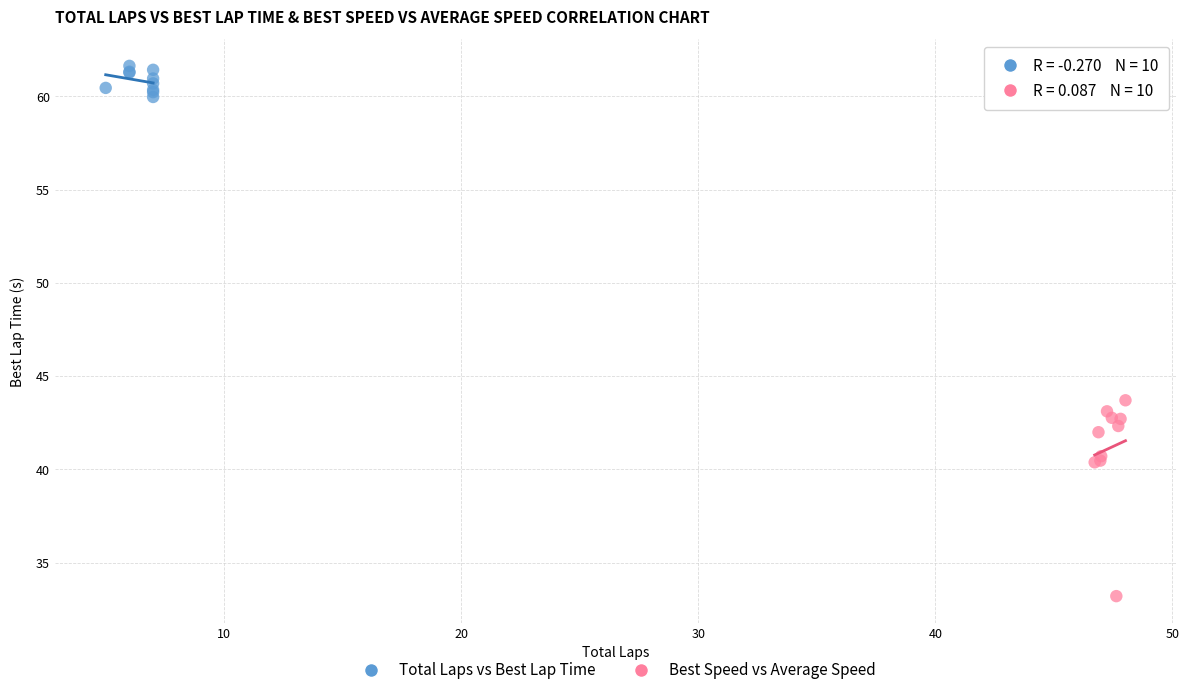

Which series contains the lowest Y value?

Best Speed vs Average Speed